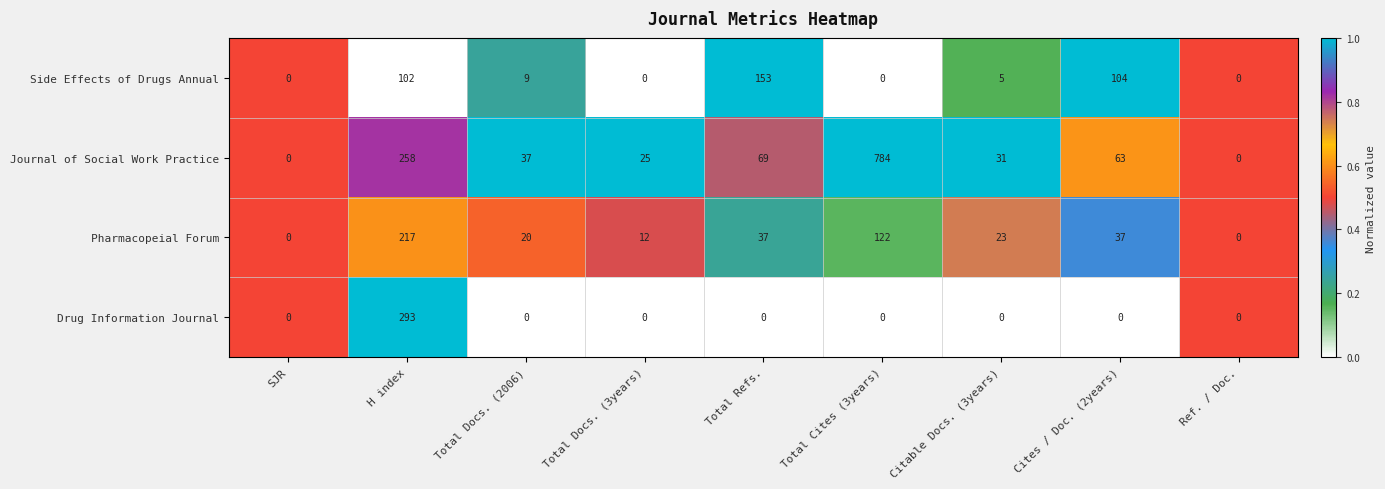

What is the total value across all series at Ref. / Doc.?

0